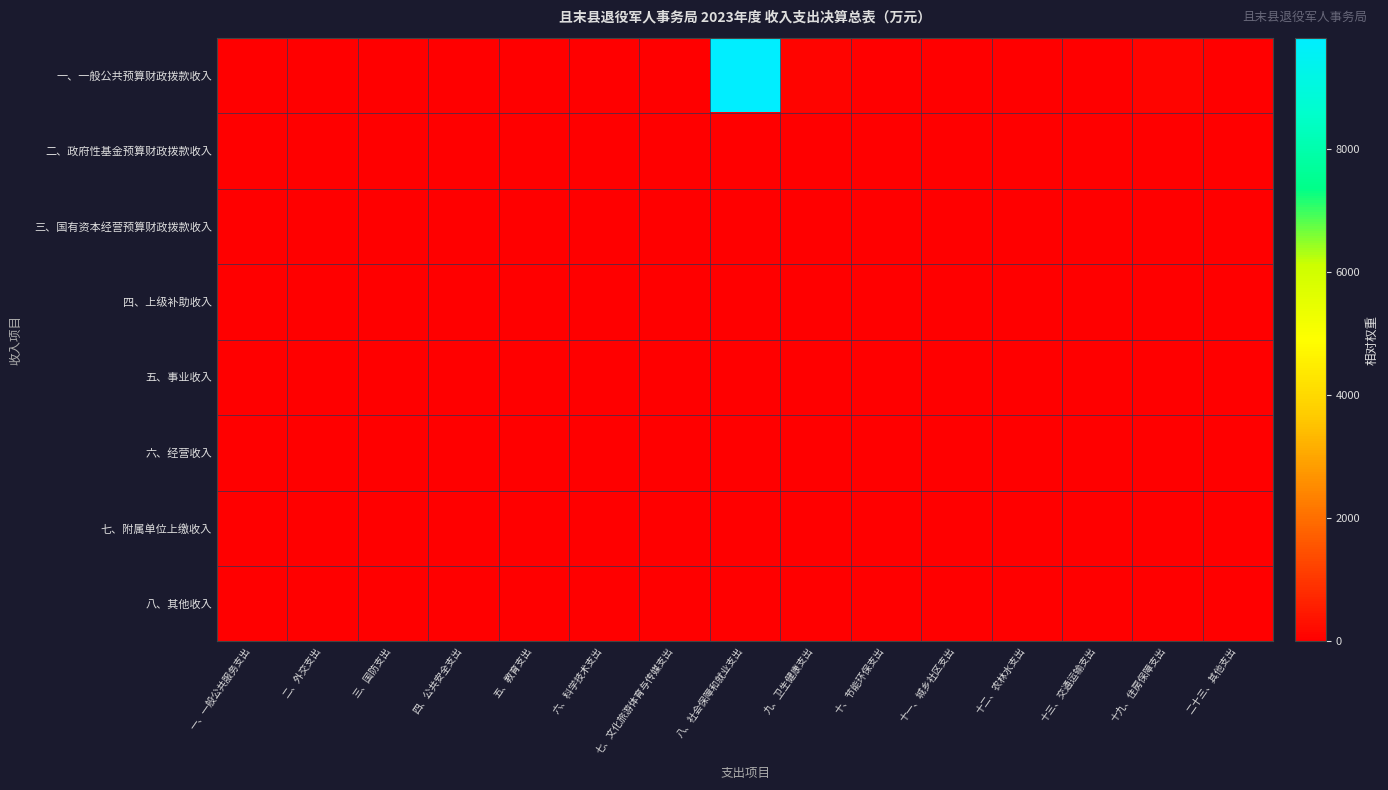

At which category is the sum across all series the highest?

八、社会保障和就业支出